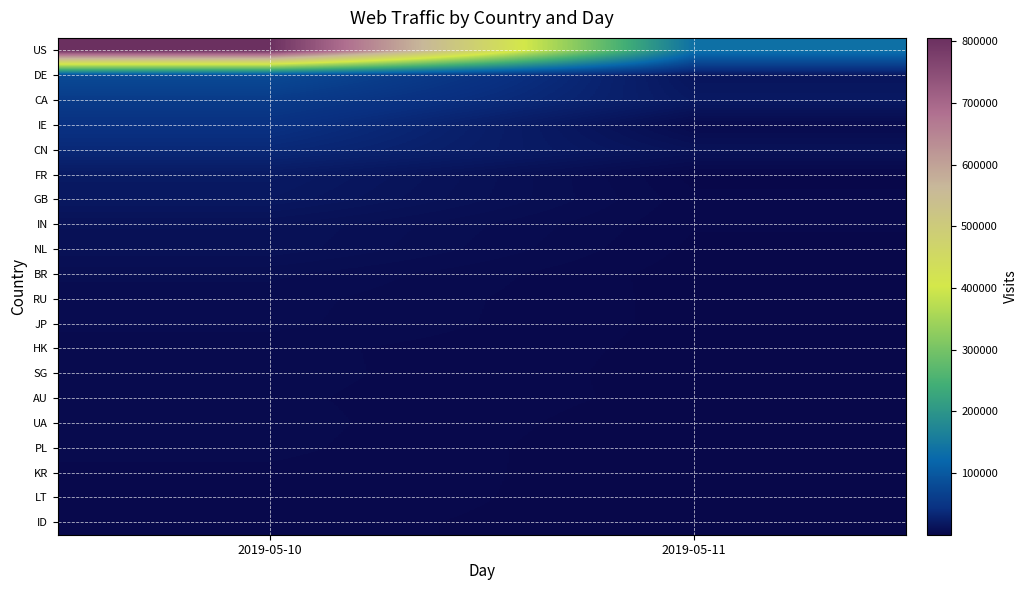

Rank the series by their maximum value, from highest to lowest.

US, DE, CA, IE, CN, FR, GB, IN, NL, BR, RU, JP, SG, UA, HK, PL, AU, KR, LT, ID